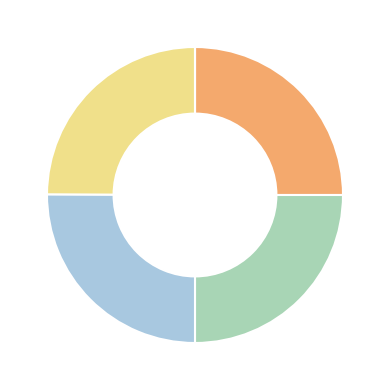

Is there any slice that represents more than half of the pie?

No